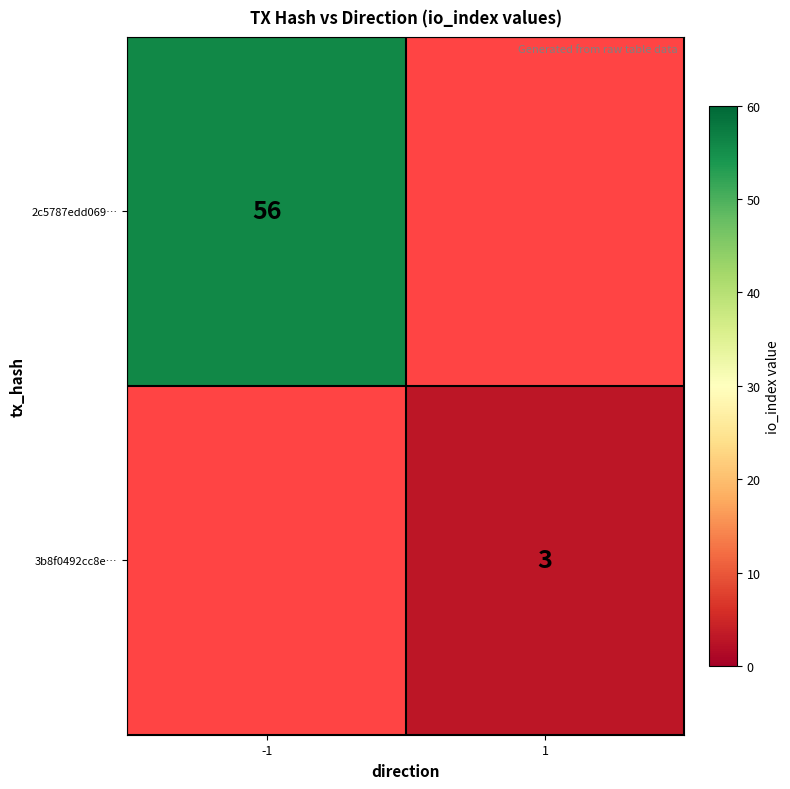

The 2c5787edd069… series shows 56 at -1. True or false?

True